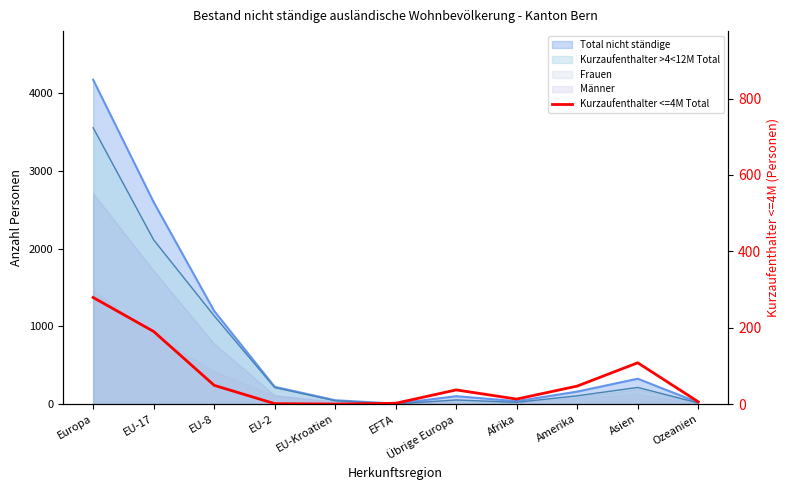

How many lines are shown in the chart?

1